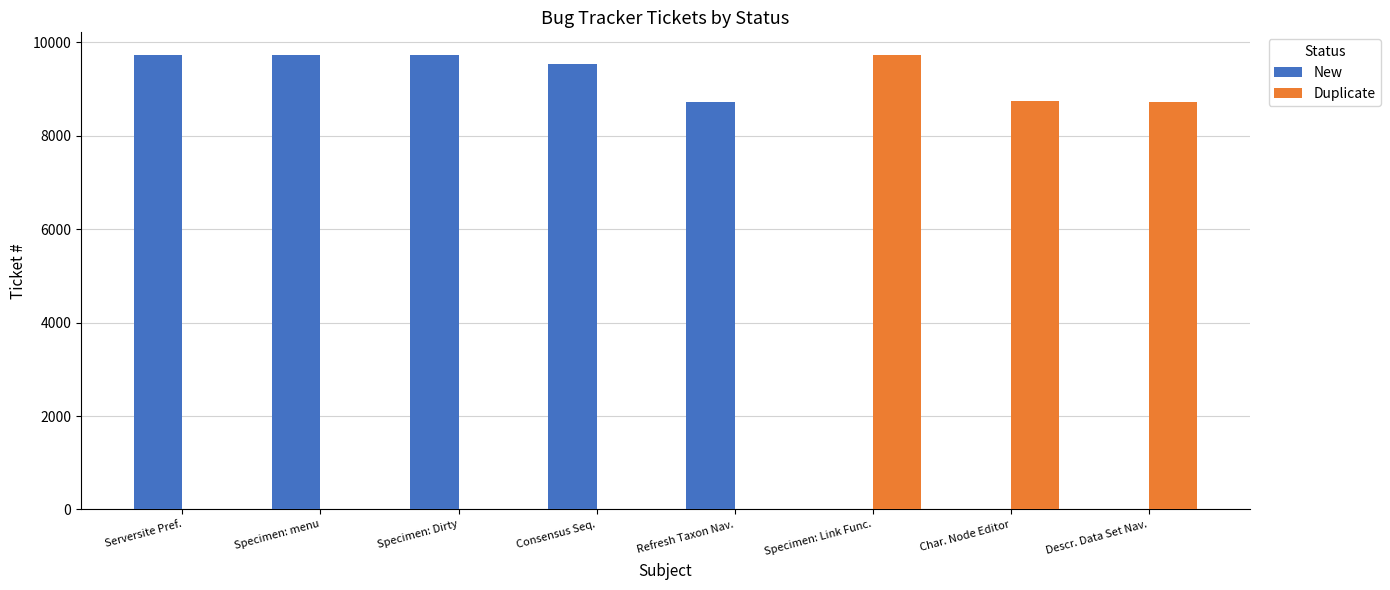

What is the sum of all New values?

47433